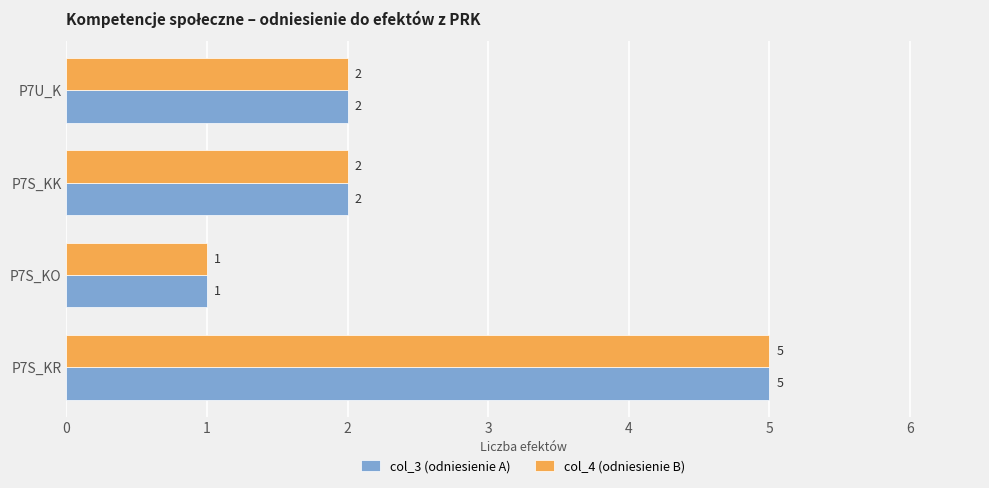

At which category does the chart reach its minimum across all series?

P7S_KO